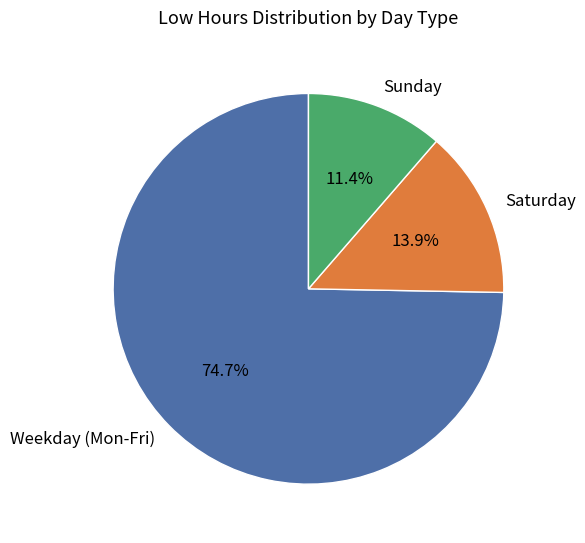

What is the smallest slice in the pie chart?

Sunday